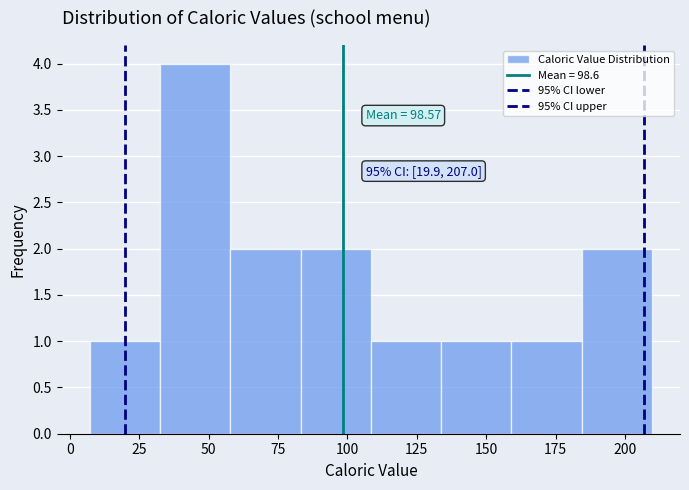

Which range on the x-axis has the tallest bar?

35 to 60